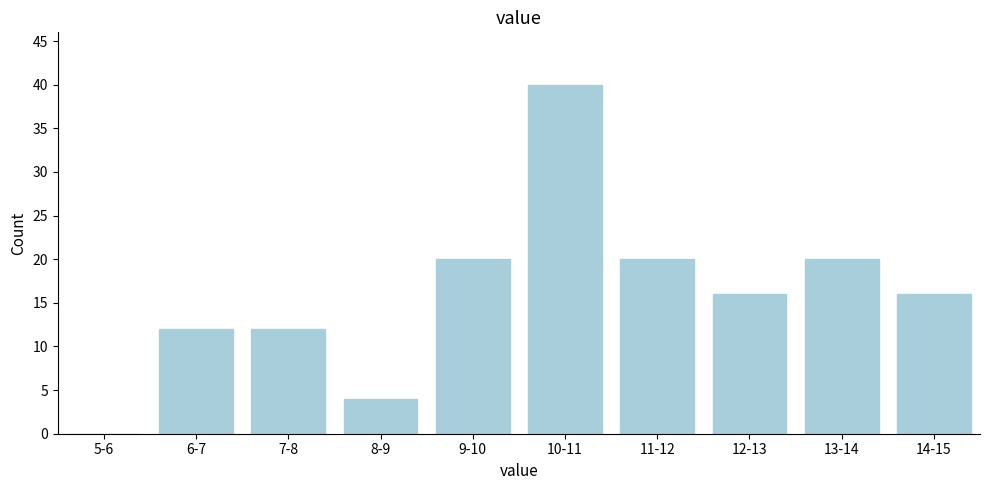

Reading left to right, list all the values displayed in this chart.

5-6=0	6-7=12	7-8=12	8-9=4	9-10=20	10-11=40	11-12=20	12-13=16	13-14=20	14-15=16